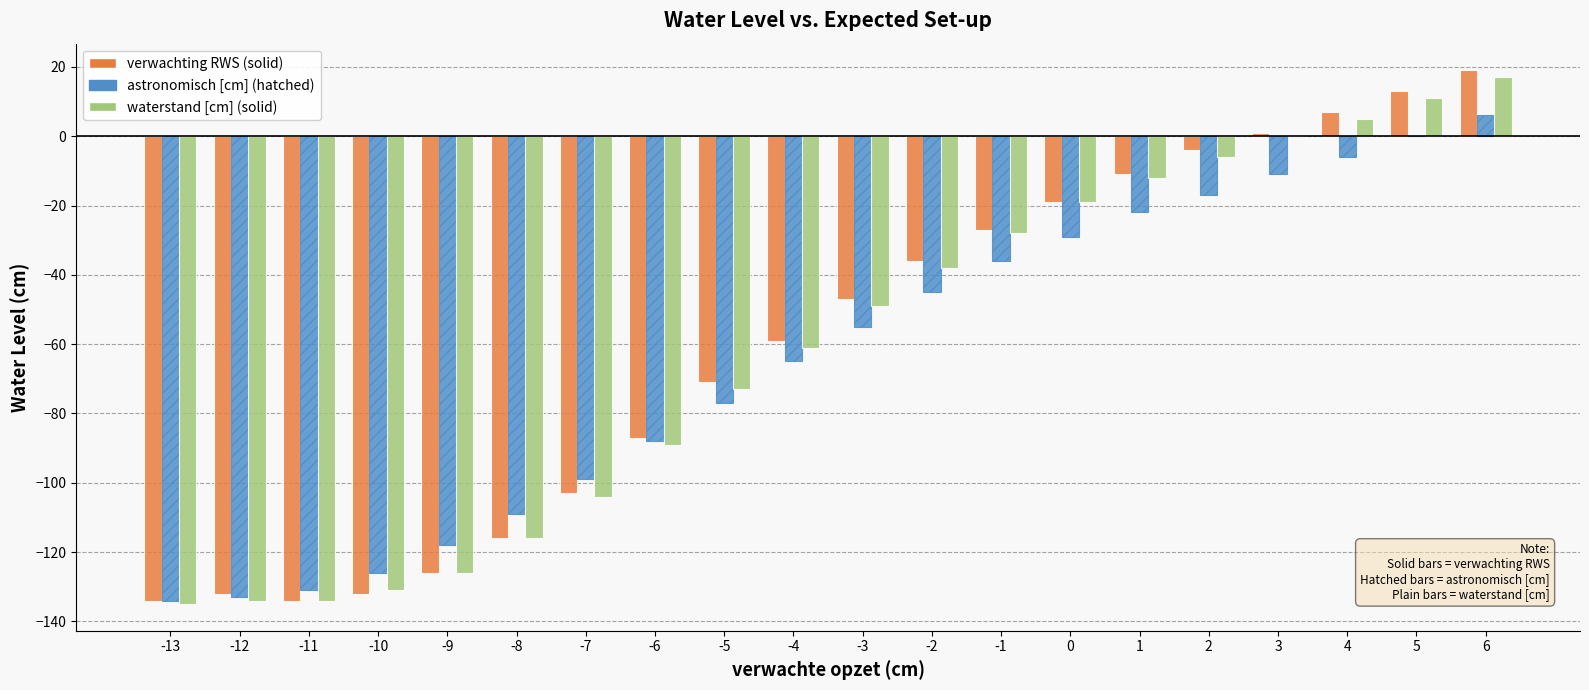

Reading right to left, list all the values displayed in this chart.

verwachting RWS: 19	13	7	1	-4	-11	-19	-27	-36	-47	-59	-71	-87	-103	-116	-126	-132	-134	-132	-134
astronomisch [cm]: 6	0	-6	-11	-17	-22	-29	-36	-45	-55	-65	-77	-88	-99	-109	-118	-126	-131	-133	-134
waterstand [cm]: 17	11	5	0	-6	-12	-19	-28	-38	-49	-61	-73	-89	-104	-116	-126	-131	-134	-134	-135